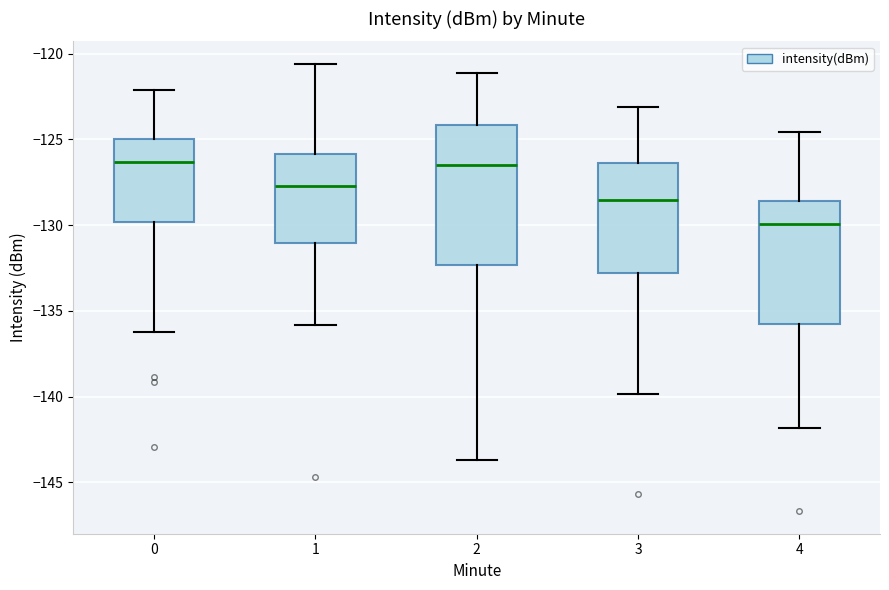

Reading left to right, transcribe this box plot: for each box, give where its median line is, the range the box spans, and where its two whiskers end, as read against the y-axis. The values are not printed on the chart, so give them approximately, as read against the axis.

0: median -126.5, box -130.0 to -125.0, whiskers -136.0 to -122.0
1: median -127.5, box -131.0 to -126.0, whiskers -136.0 to -120.5
2: median -126.5, box -132.5 to -124.0, whiskers -143.5 to -121.0
3: median -128.5, box -133.0 to -126.5, whiskers -140.0 to -123.0
4: median -130.0, box -136.0 to -128.5, whiskers -142.0 to -124.5